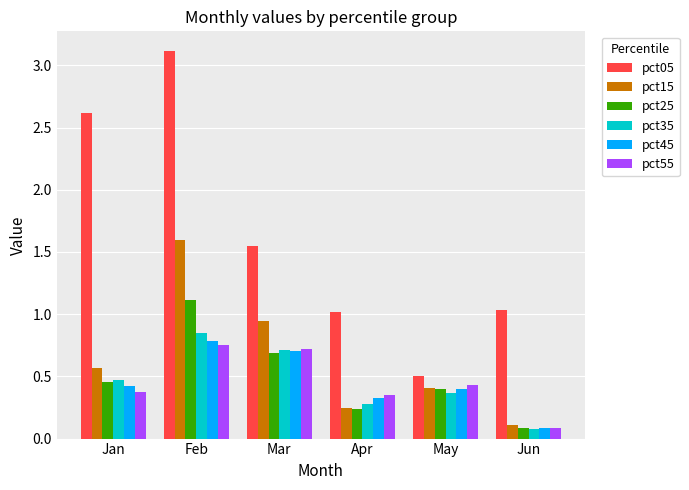

How many pct45 values are between 0 and 1?

6